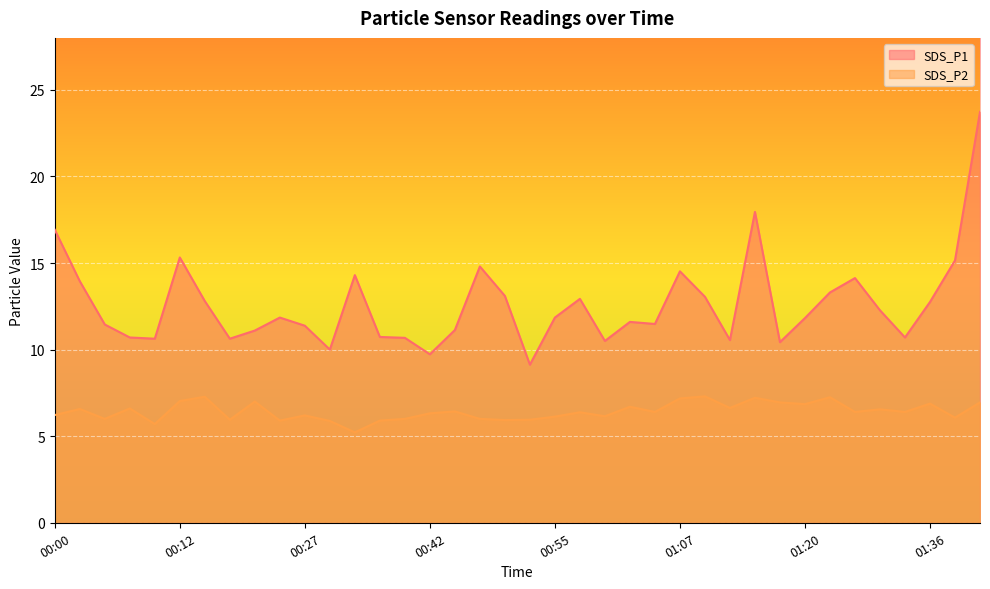

True or false: SDS_P1 and SDS_P2 cross at least once.

False